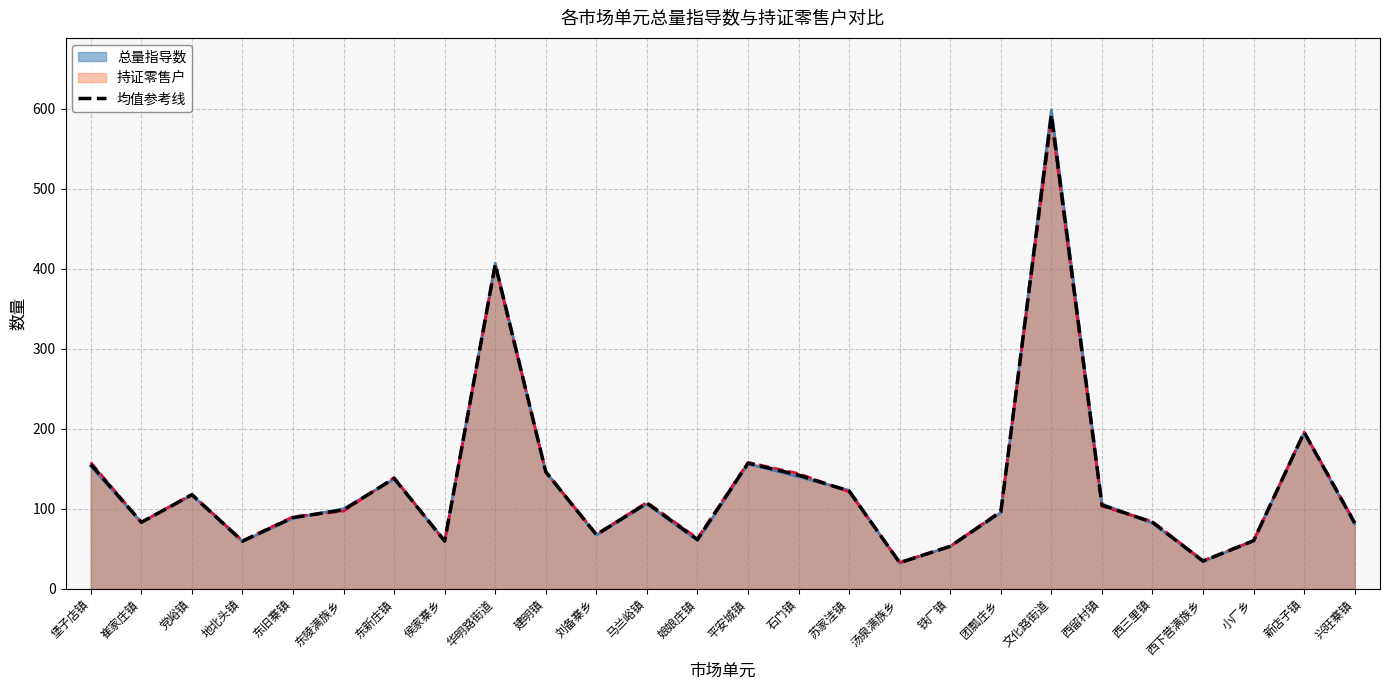

What is the sum of all values?

3342.5